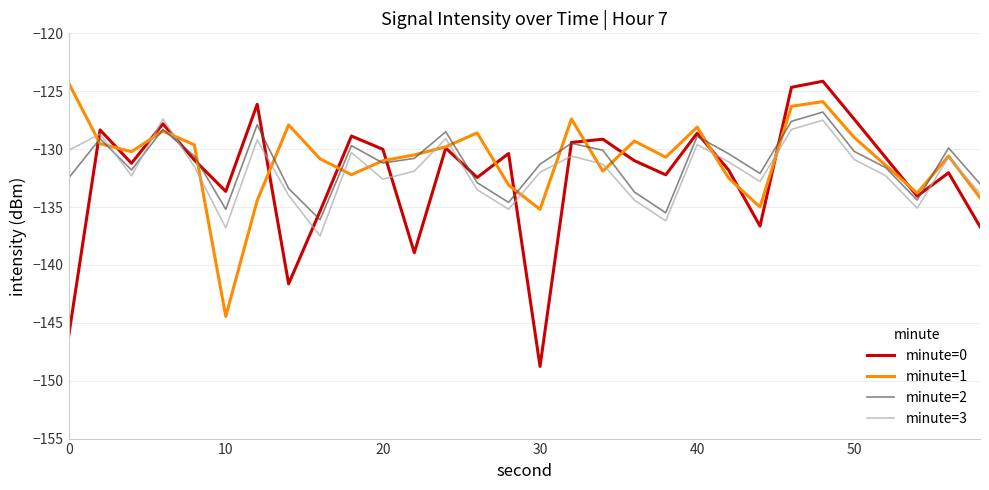

What are all the series names shown in the legend?

minute=0, minute=1, minute=2, minute=3